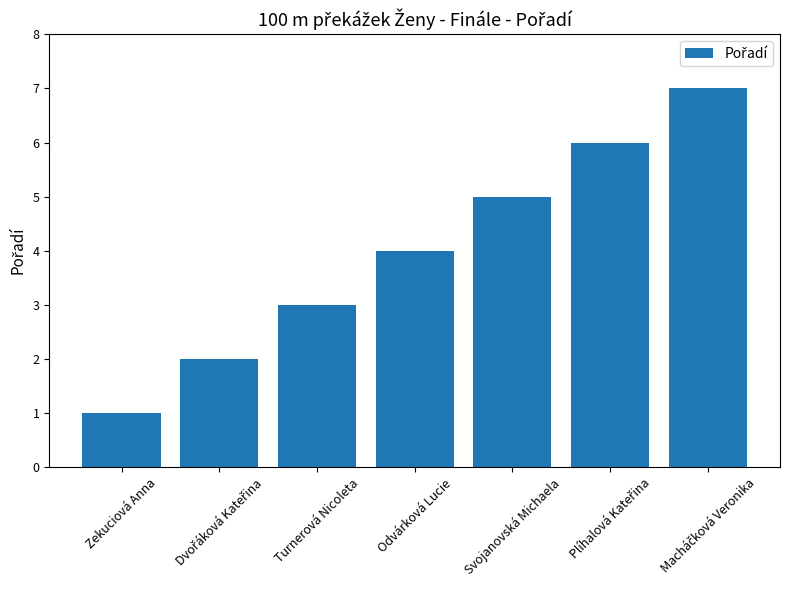

Are the bars grouped side by side (vs. stacked)?

No